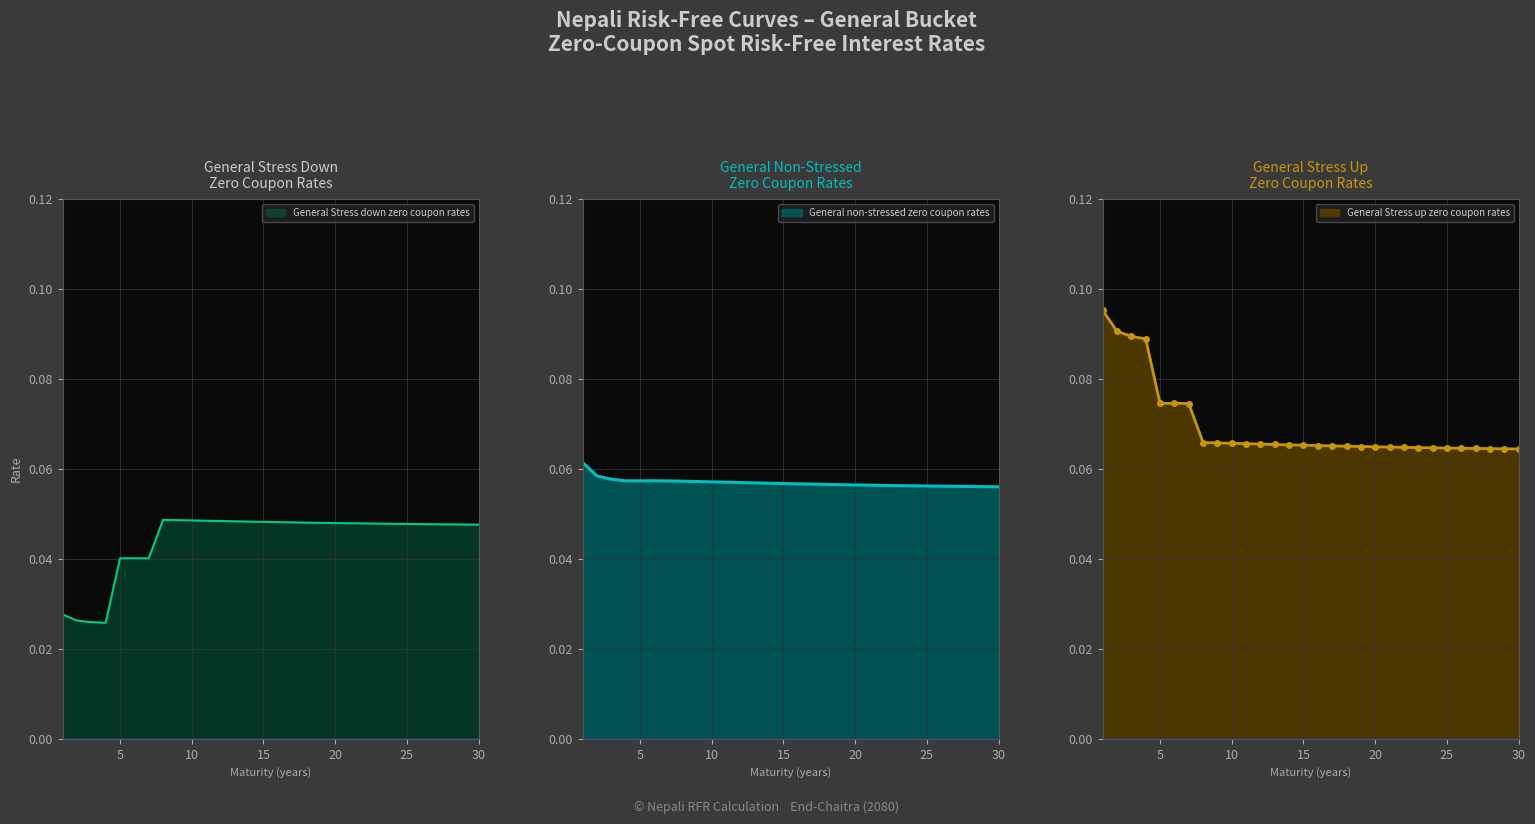

The value of General Stress up zero coupon rates at 28 is 0.1. True or false?

True